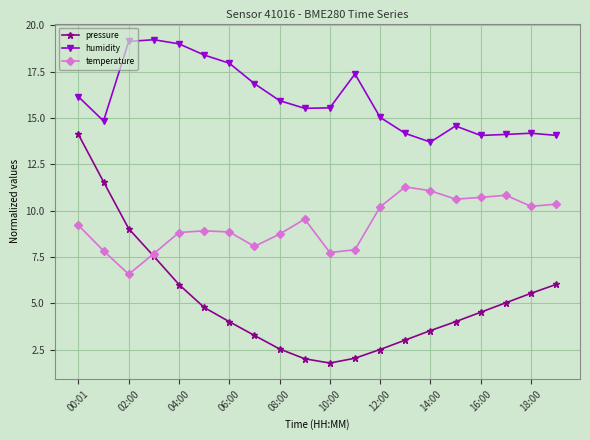

True or false: pressure and humidity cross at least once.

False